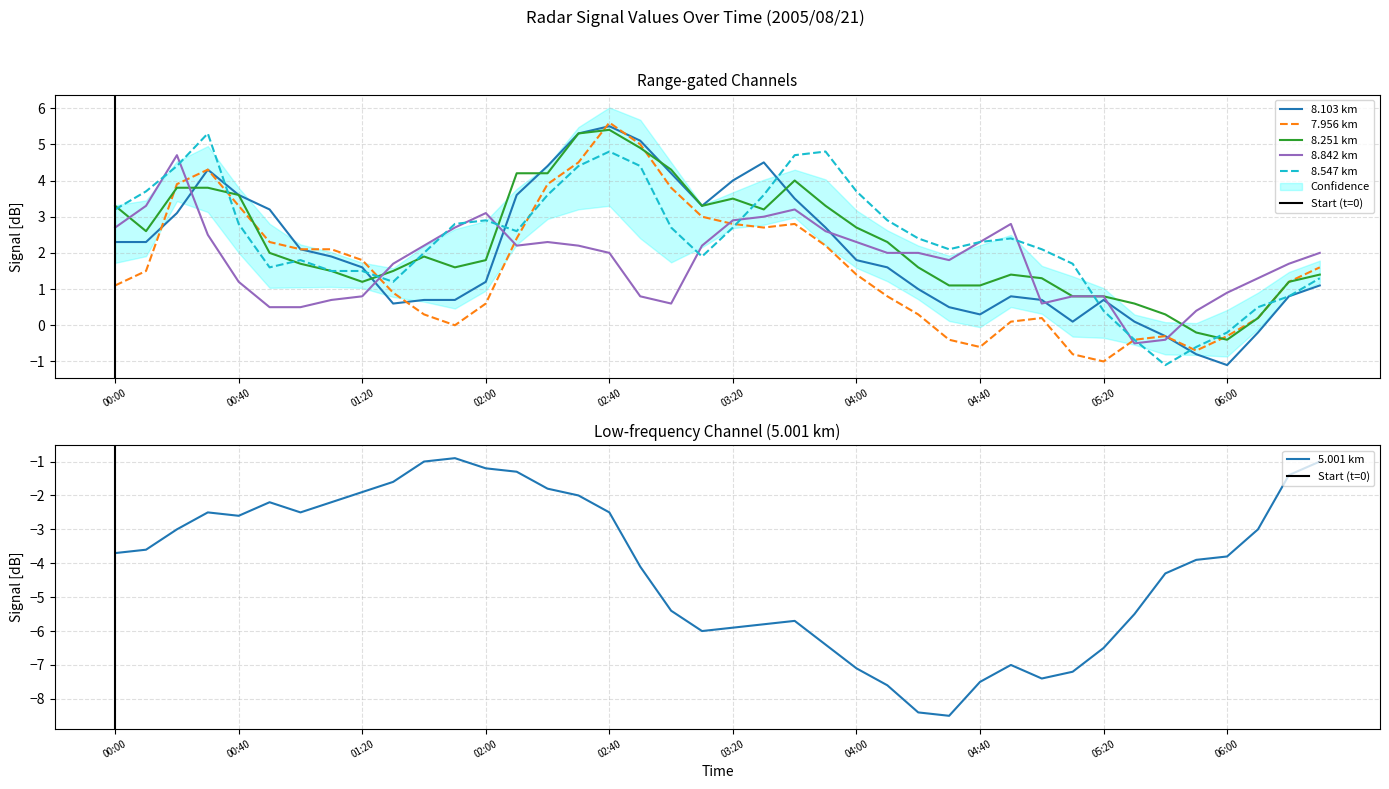

What is the approximate value of 5.001 at 2005/08/21 00:20?

-3.0